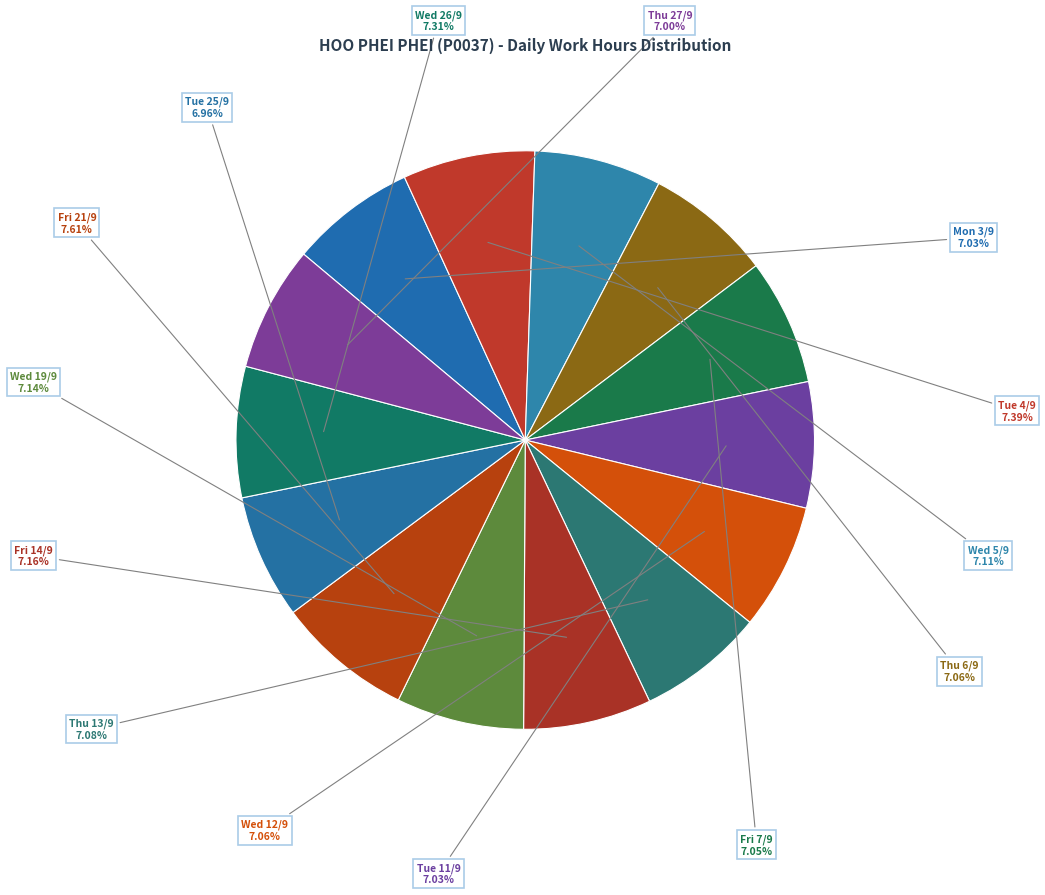

Is there a majority slice in this chart?

No